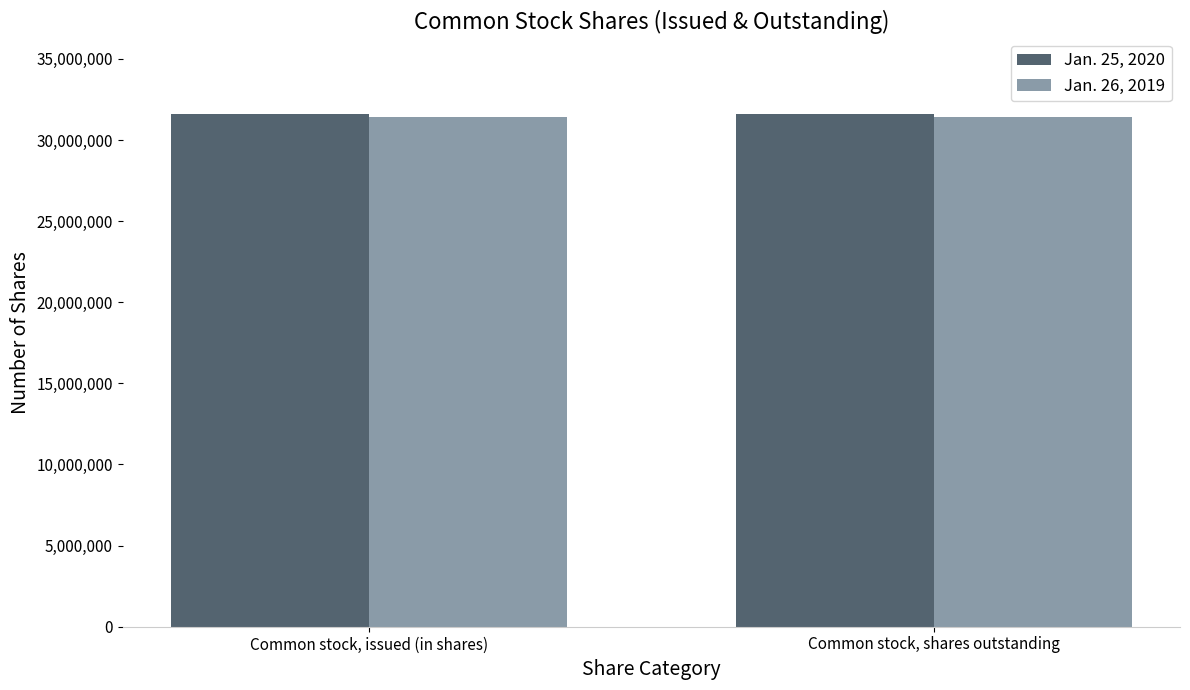

Reading left to right, extract all data points from this chart.

Jan. 25, 2020: Common stock, issued (in shares)=31583938	Common stock, shares outstanding=31583938
Jan. 26, 2019: Common stock, issued (in shares)=31430031	Common stock, shares outstanding=31430031